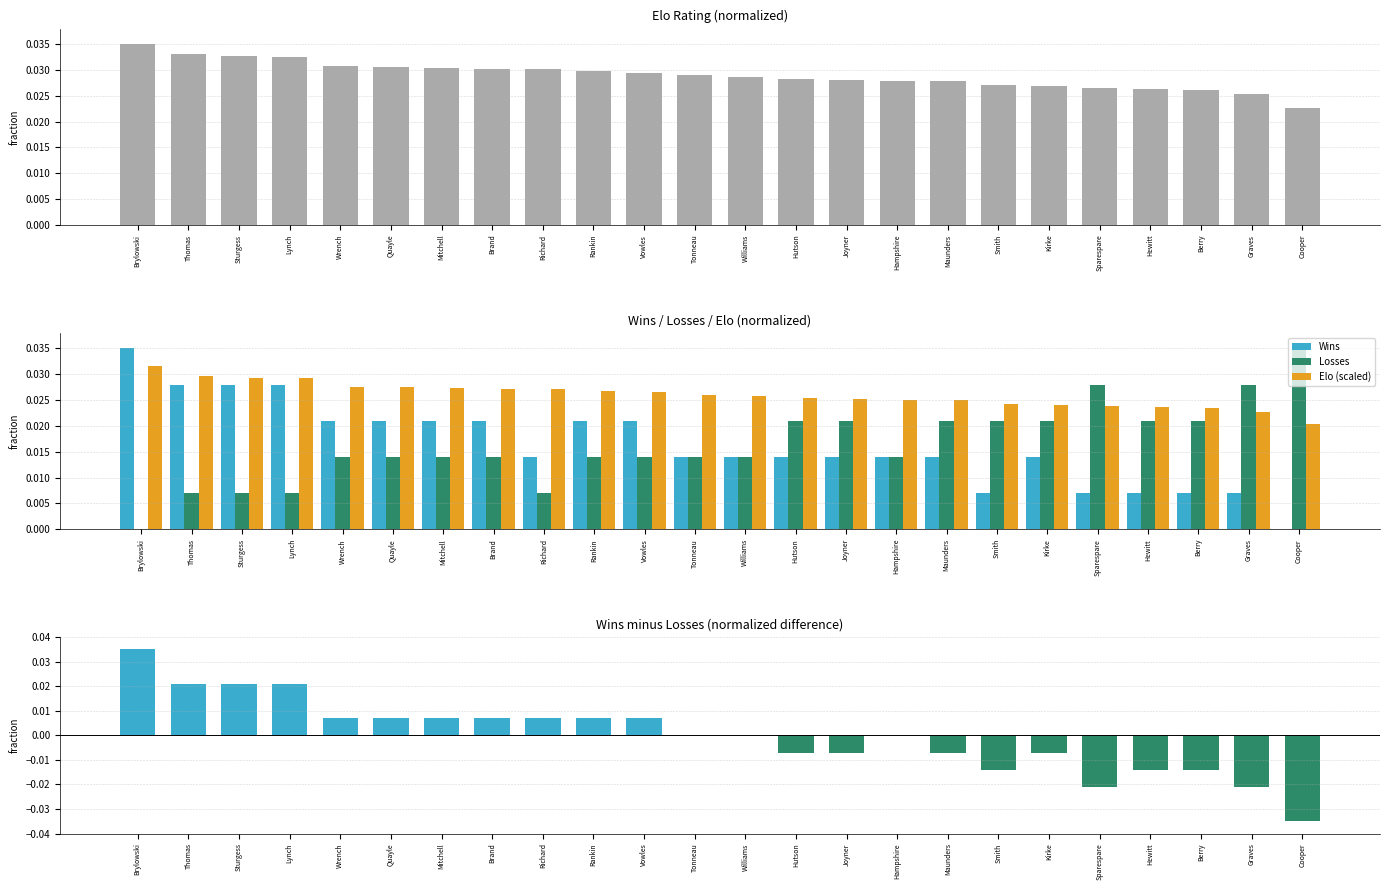

What is the label of the 15th bar from the right?

Rankin